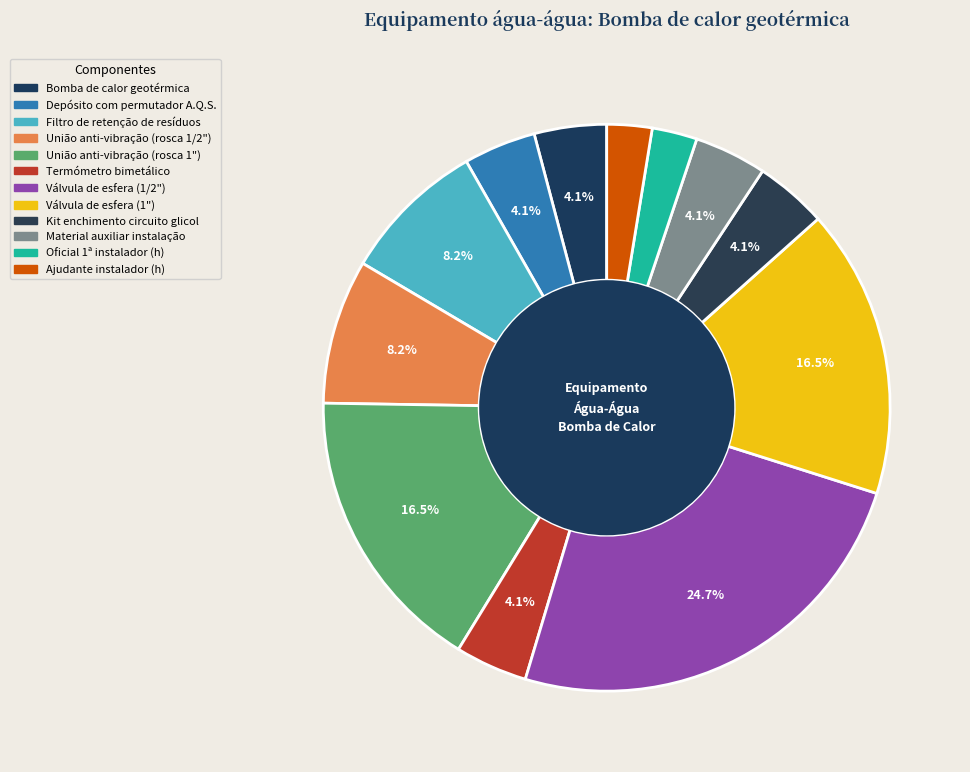

Count the number of slices in the pie.

12